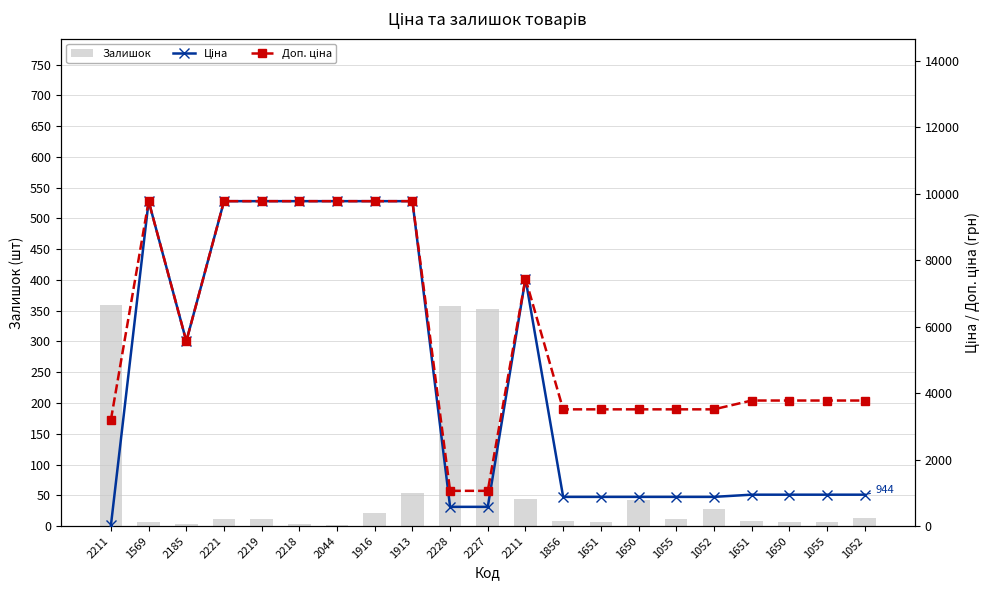

What is the difference between the highest and lowest values at 1052?

3484.9